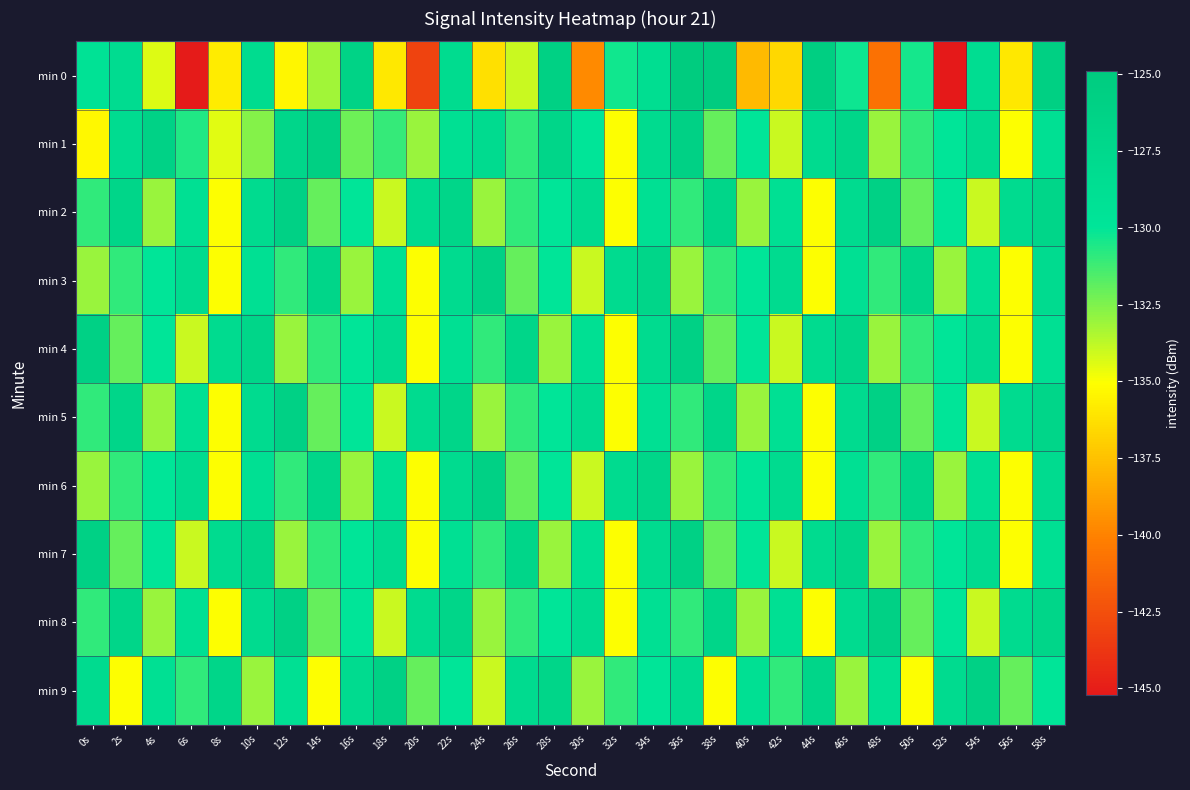

At 12s, list the series in order from smallest to largest.

min 0, min 4, min 7, min 3, min 6, min 9, min 1, min 2, min 5, min 8